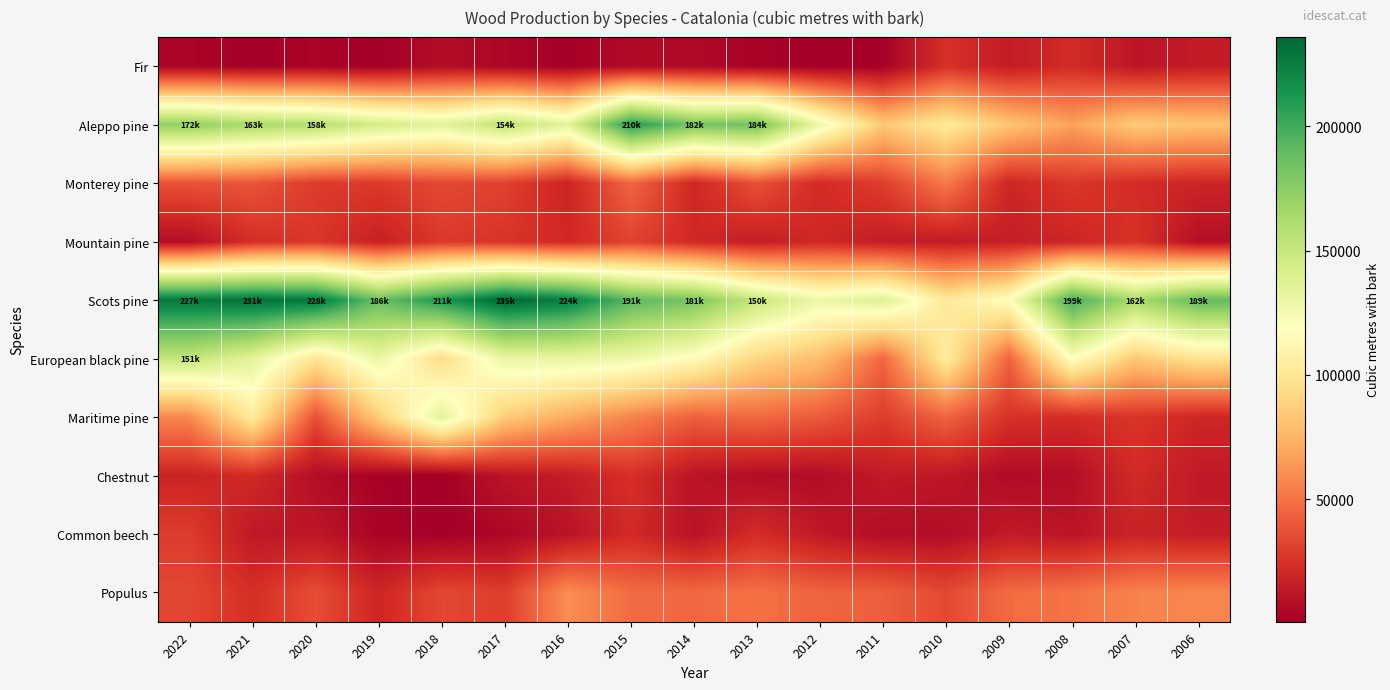

Which category has the lowest value across all series?

2018